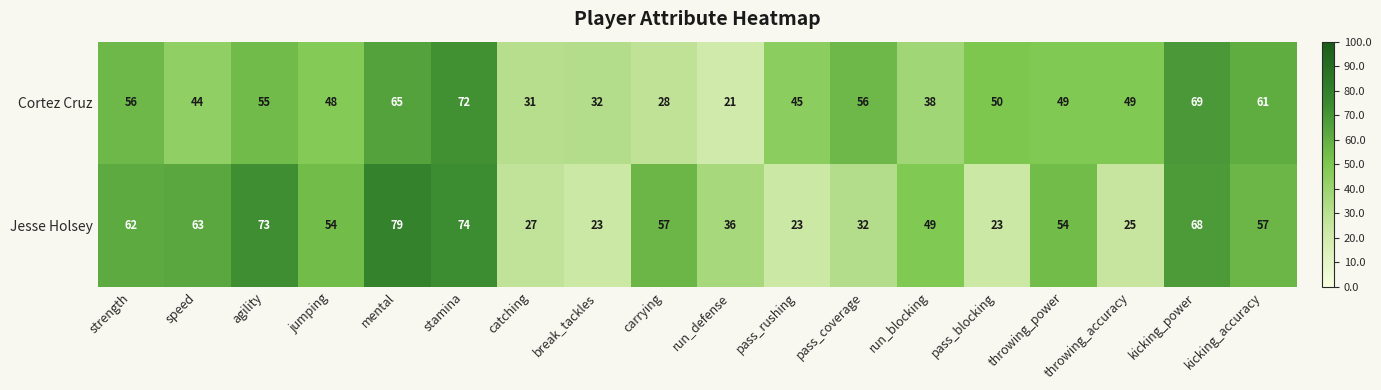

What is the maximum value shown in the chart?

79